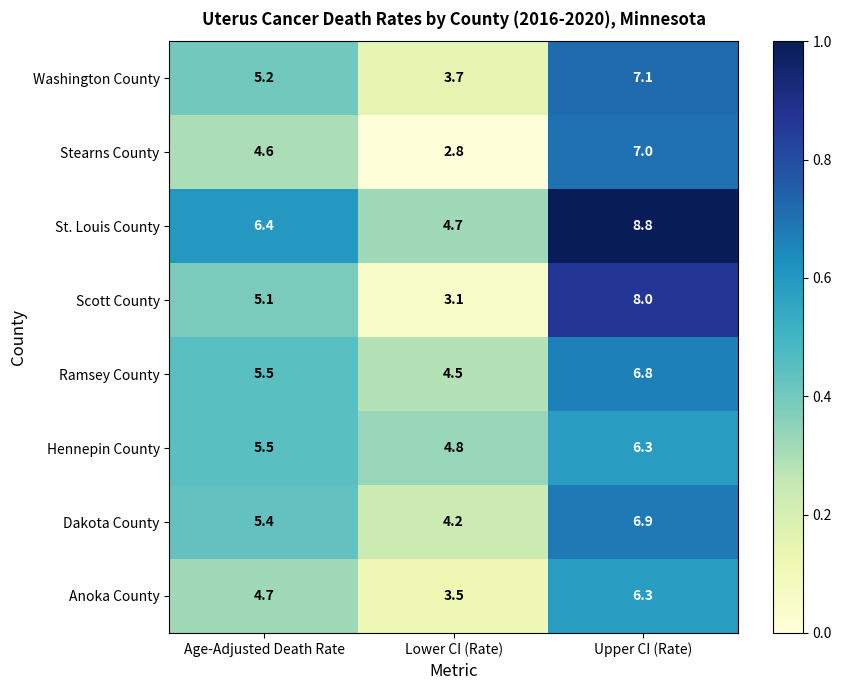

What is the difference between the maximum and second lowest values in the Anoka County series?

1.6